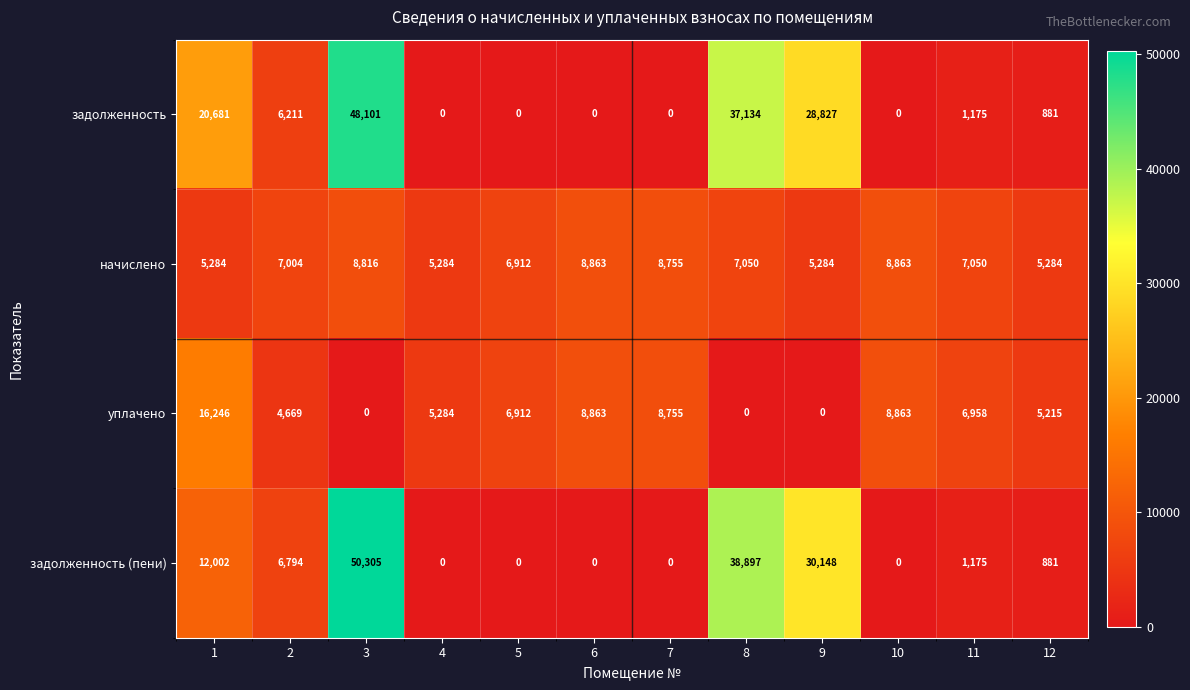

How many values in the задолженность series are below 1175?

6